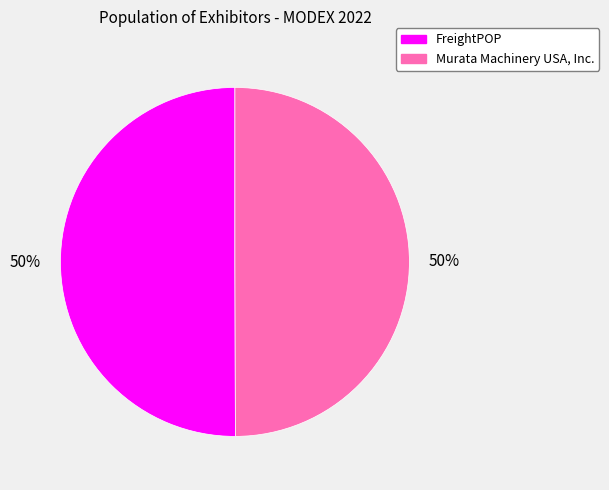

Combined, do FreightPOP and Murata Machinery USA, Inc. account for over 50%?

Yes